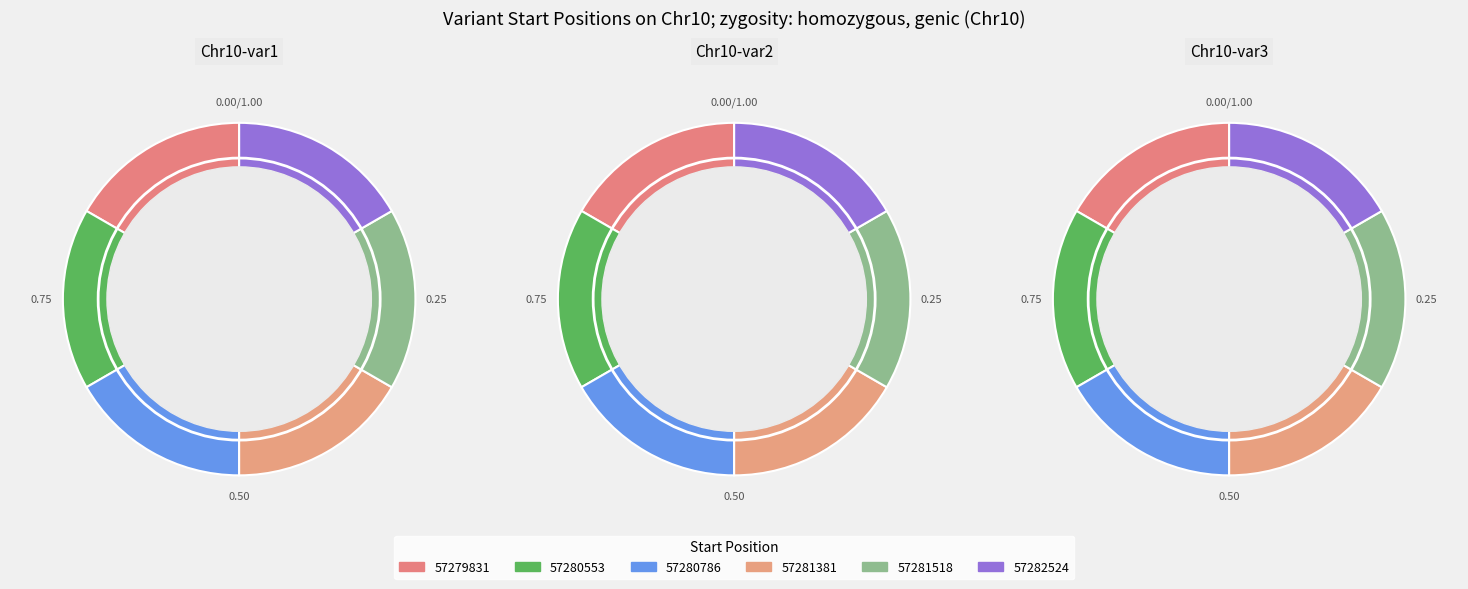

Rank the categories by value from lowest to highest.

57279831, 57280553, 57280786, 57281381, 57281518, 57282524